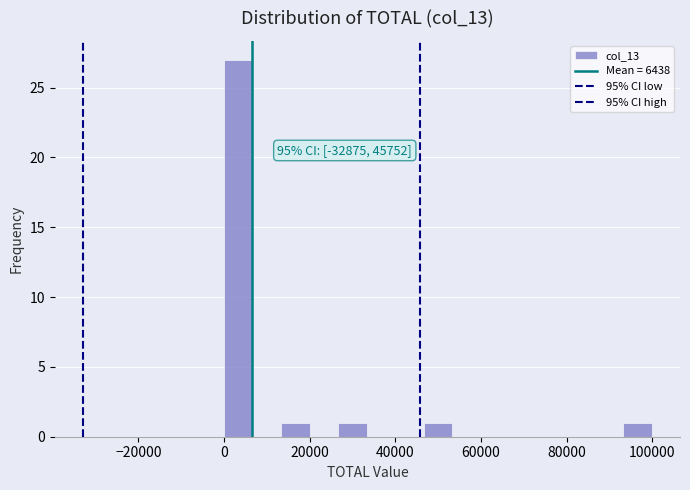

Read against the x-axis, roughly where is the centre of the tallest bar?

4000